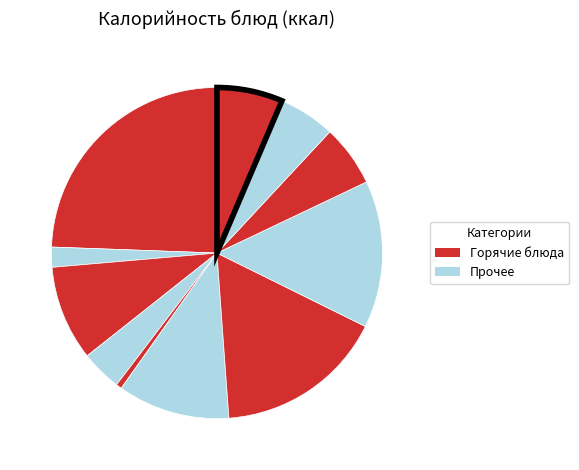

How many segments does this pie chart have?

11